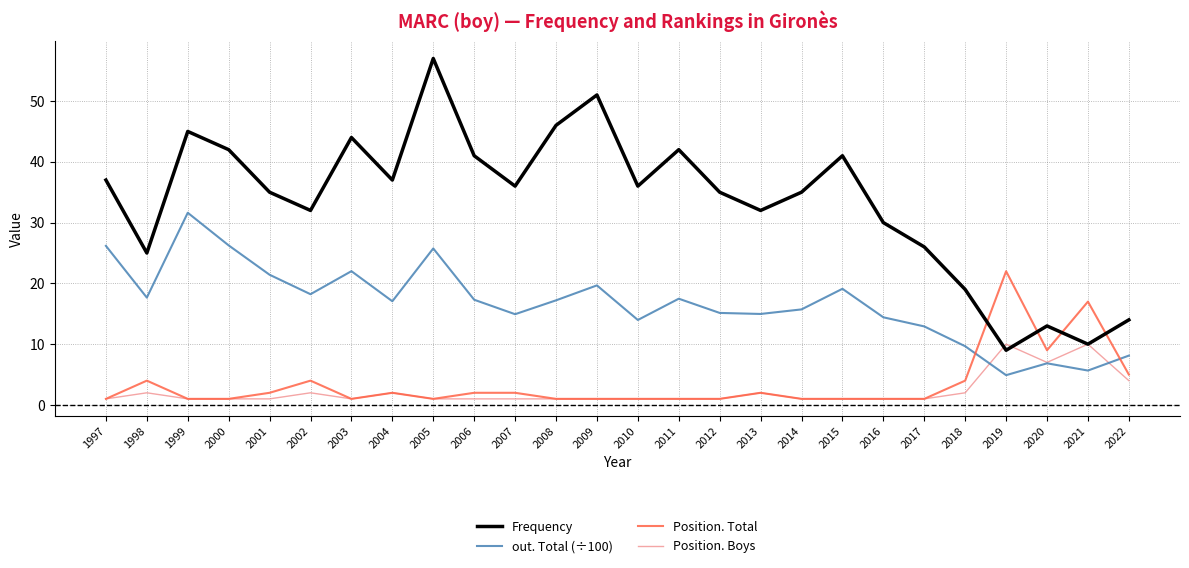

Where is the first local minimum for out. Total (÷100)?

1998